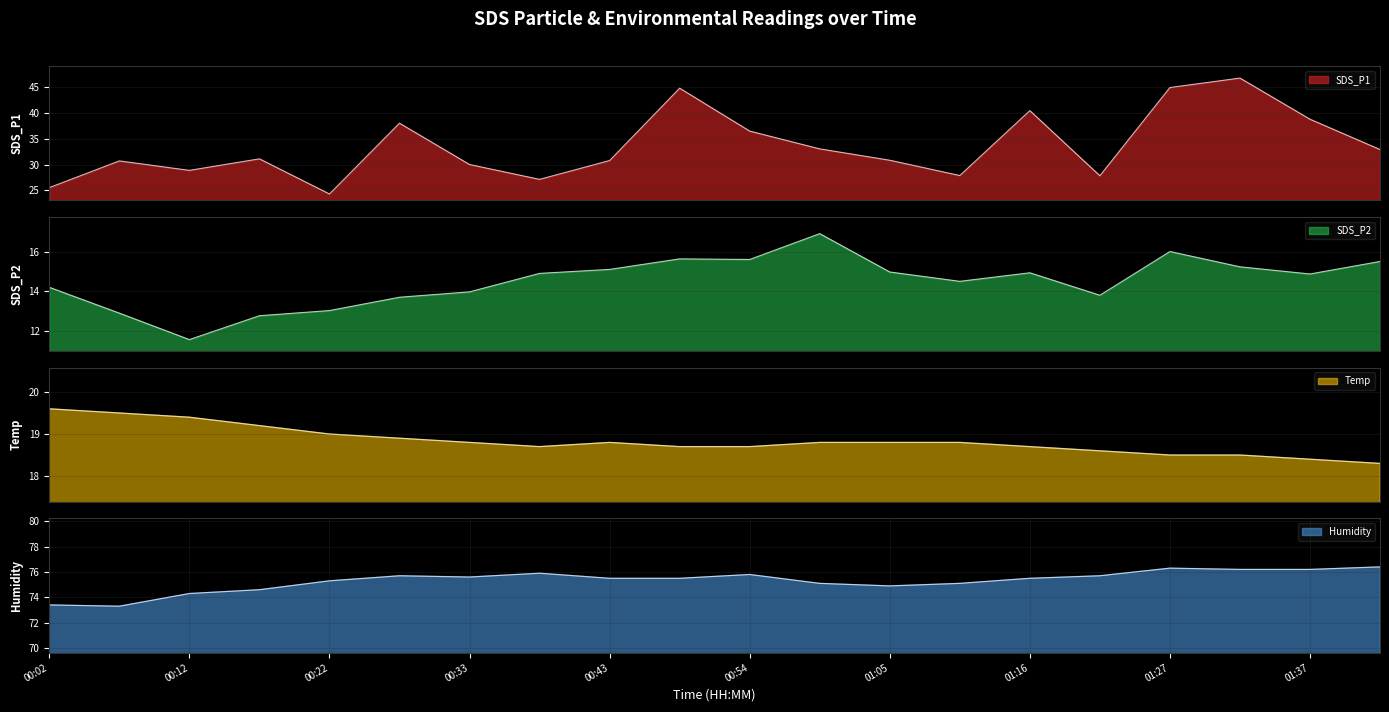

Where is the first local maximum for Humidity?

00:27